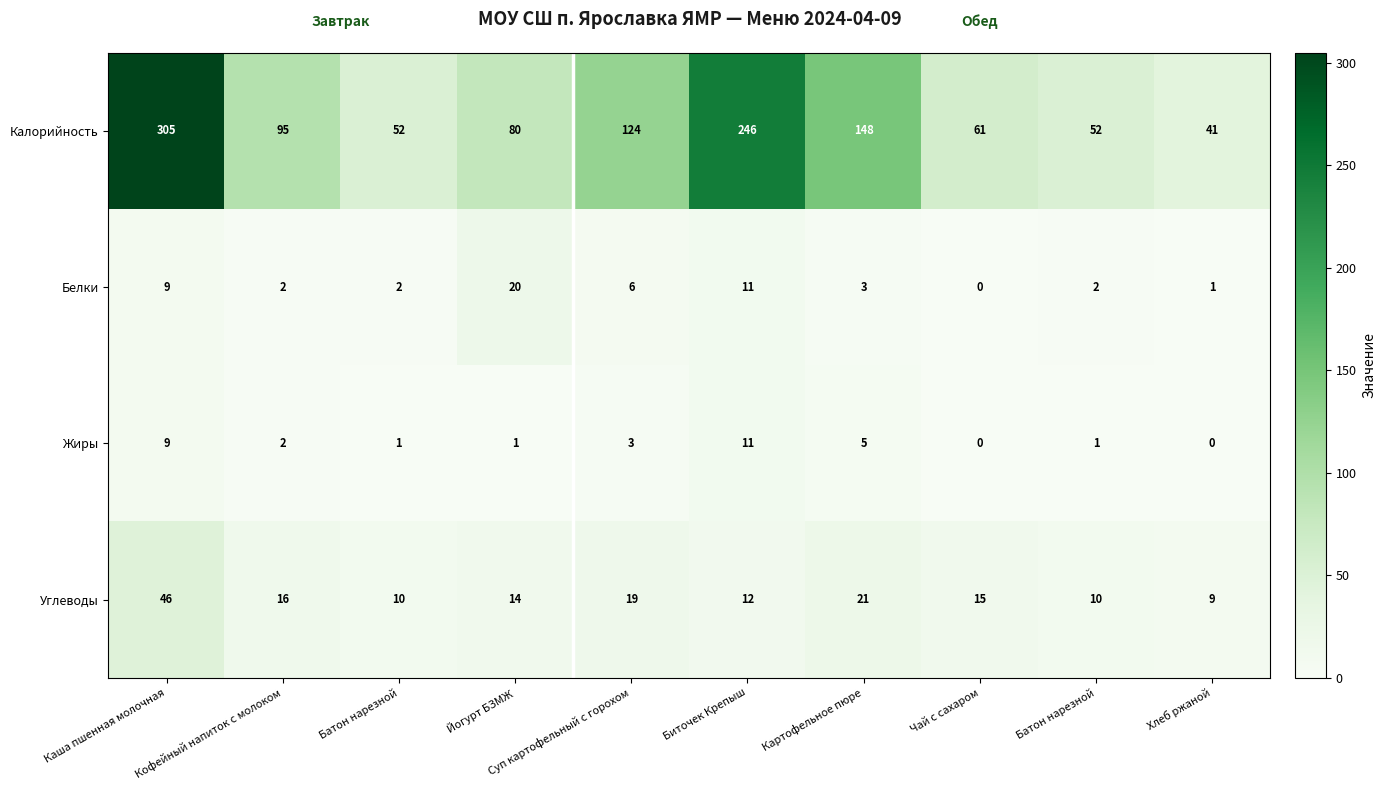

How many data points does each series have?

10